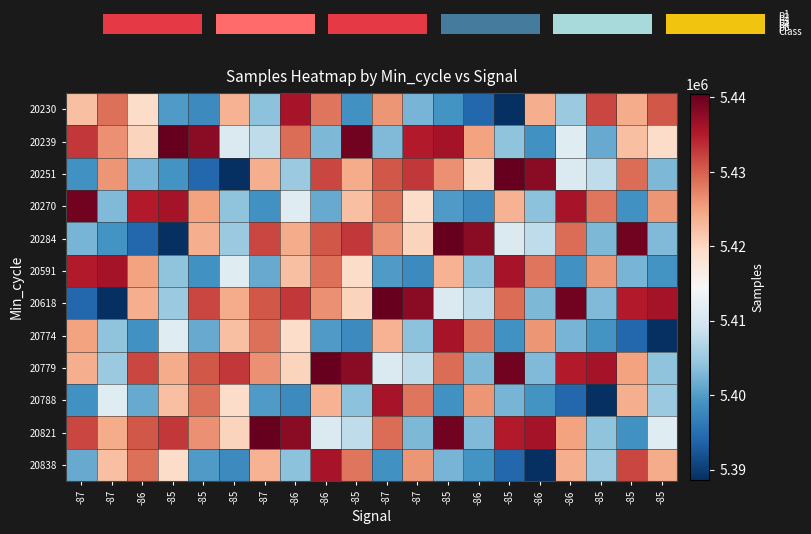

Reading right to left, what are all the values shown in this chart?

20230: -85=5430623	-85=5424228	-85=5431932	-86=5404822	-86=5423867	-85=5388586	-86=5394191	-85=5399027	-87=5402440	-87=5426068	-85=5398854	-86=5428327	-86=5435921	-87=5403934	-85=5423467	-85=5397991	-85=5399852	-86=5419345	-87=5428707	-87=5422269
20239: -85=5419345	-85=5422269	-85=5401524	-86=5411285	-86=5398794	-85=5404138	-86=5424930	-85=5436198	-87=5435033	-87=5403144	-85=5439626	-86=5402854	-86=5428924	-87=5407925	-85=5410822	-85=5437884	-85=5440453	-86=5420298	-87=5426377	-87=5432773
20251: -85=5402854	-85=5428924	-85=5407925	-86=5410822	-86=5437884	-85=5440453	-86=5420298	-85=5426377	-87=5432773	-87=5430623	-85=5424228	-86=5431932	-86=5404822	-87=5423867	-85=5388586	-85=5394191	-85=5399027	-86=5402440	-87=5426068	-87=5398854
20270: -85=5426068	-85=5398854	-85=5428327	-86=5435921	-86=5403934	-85=5423467	-86=5397991	-85=5399852	-87=5419345	-87=5428707	-85=5422269	-86=5401524	-86=5411285	-87=5398794	-85=5404138	-85=5424930	-85=5436198	-86=5435033	-87=5403144	-87=5439626
20284: -85=5403144	-85=5439626	-85=5402854	-86=5428924	-86=5407925	-85=5410822	-86=5437884	-85=5440453	-87=5420298	-87=5426377	-85=5432773	-86=5430623	-86=5424228	-87=5431932	-85=5404822	-85=5423867	-85=5388586	-86=5394191	-87=5399027	-87=5402440
20591: -85=5399027	-85=5402440	-85=5426068	-86=5398854	-86=5428327	-85=5435921	-86=5403934	-85=5423467	-87=5397991	-87=5399852	-85=5419345	-86=5428707	-86=5422269	-87=5401524	-85=5411285	-85=5398794	-85=5404138	-86=5424930	-87=5436198	-87=5435033
20618: -85=5436198	-85=5435033	-85=5403144	-86=5439626	-86=5402854	-85=5428924	-86=5407925	-85=5410822	-87=5437884	-87=5440453	-85=5420298	-86=5426377	-86=5432773	-87=5430623	-85=5424228	-85=5431932	-85=5404822	-86=5423867	-87=5388586	-87=5394191
20774: -85=5388586	-85=5394191	-85=5399027	-86=5402440	-86=5426068	-85=5398854	-86=5428327	-85=5435921	-87=5403934	-87=5423467	-85=5397991	-86=5399852	-86=5419345	-87=5428707	-85=5422269	-85=5401524	-85=5411285	-86=5398794	-87=5404138	-87=5424930
20779: -85=5404138	-85=5424930	-85=5436198	-86=5435033	-86=5403144	-85=5439626	-86=5402854	-85=5428924	-87=5407925	-87=5410822	-85=5437884	-86=5440453	-86=5420298	-87=5426377	-85=5432773	-85=5430623	-85=5424228	-86=5431932	-87=5404822	-87=5423867
20788: -85=5404822	-85=5423867	-85=5388586	-86=5394191	-86=5399027	-85=5402440	-86=5426068	-85=5398854	-87=5428327	-87=5435921	-85=5403934	-86=5423467	-86=5397991	-87=5399852	-85=5419345	-85=5428707	-85=5422269	-86=5401524	-87=5411285	-87=5398794
20821: -85=5411285	-85=5398794	-85=5404138	-86=5424930	-86=5436198	-85=5435033	-86=5403144	-85=5439626	-87=5402854	-87=5428924	-85=5407925	-86=5410822	-86=5437884	-87=5440453	-85=5420298	-85=5426377	-85=5432773	-86=5430623	-87=5424228	-87=5431932
20838: -85=5424228	-85=5431932	-85=5404822	-86=5423867	-86=5388586	-85=5394191	-86=5399027	-85=5402440	-87=5426068	-87=5398854	-85=5428327	-86=5435921	-86=5403934	-87=5423467	-85=5397991	-85=5399852	-85=5419345	-86=5428707	-87=5422269	-87=5401524